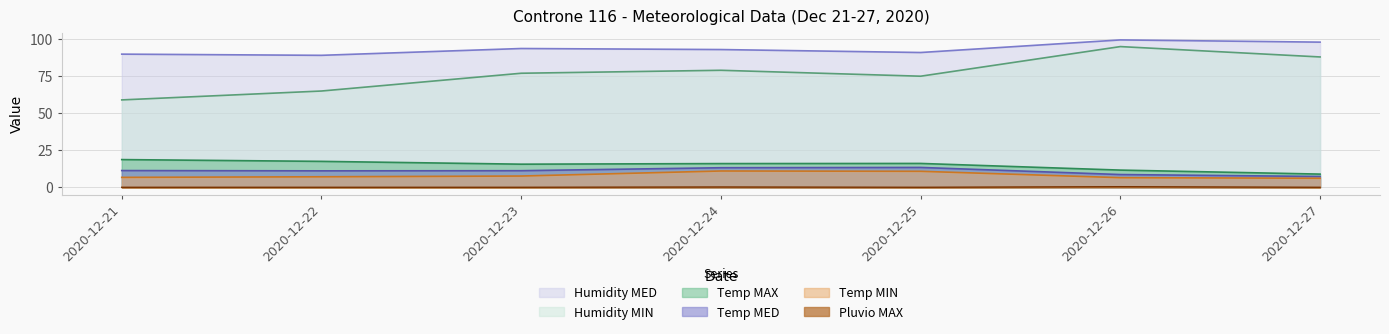

What are all the series names shown in the legend?

Humidity MED, Humidity MIN, Temp MAX, Temp MED, Temp MIN, Pluvio MAX